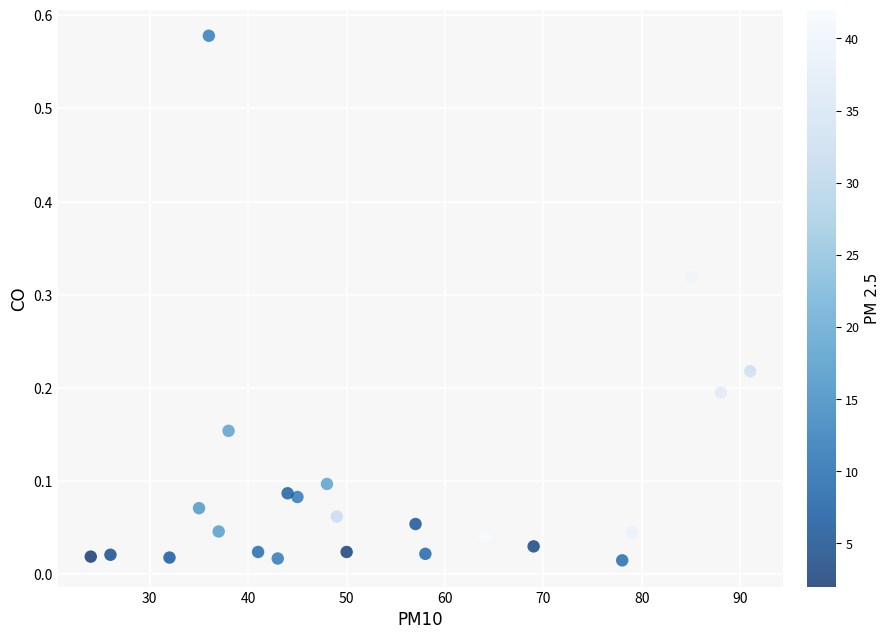

What is the range of X values (max minus min)?

67.0